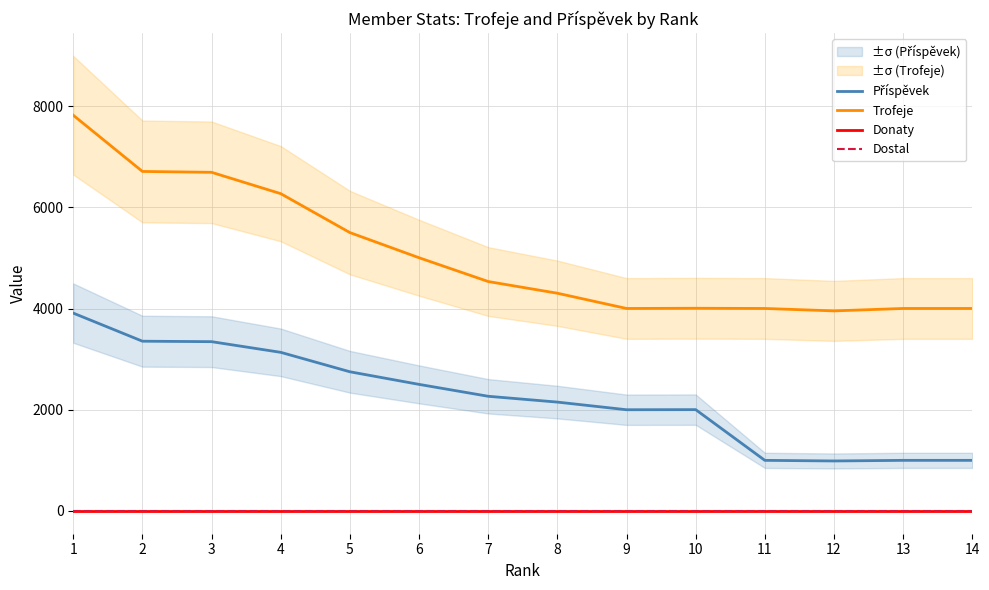

Reading left to right, what are all the values shown in this chart?

Příspěvek: 3909	3354	3345	3134	2750	2501	2266	2151	2000	2002	1000	988	1000	1000
Trofeje: 7818	6708	6691	6269	5500	5003	4533	4302	4001	4005	4001	3953	4001	4001
Donaty: 0	0	0	0	0	0	0	0	0	0	0	0	0	0
Dostal: 0	0	0	0	0	0	0	0	0	0	0	0	0	0